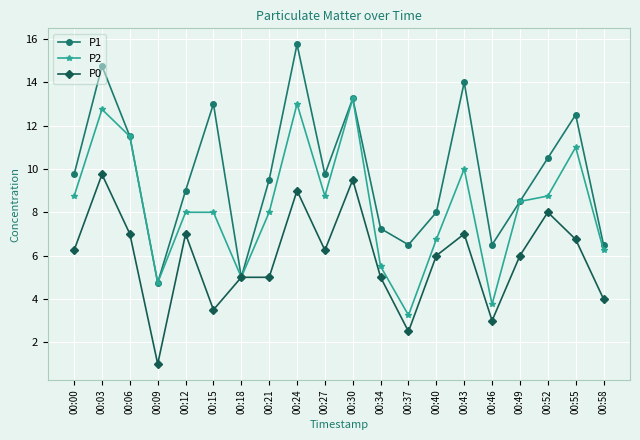

Rank the series by their average value, from highest to lowest.

P1, P2, P0